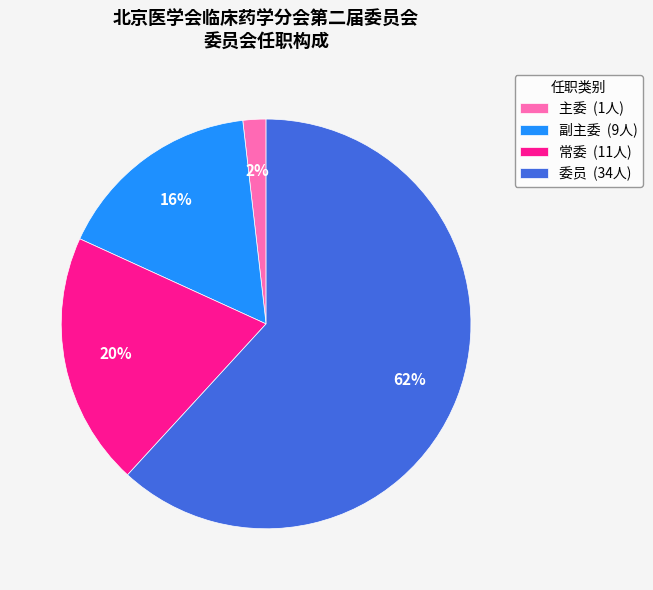

Which slice is the smallest?

主委